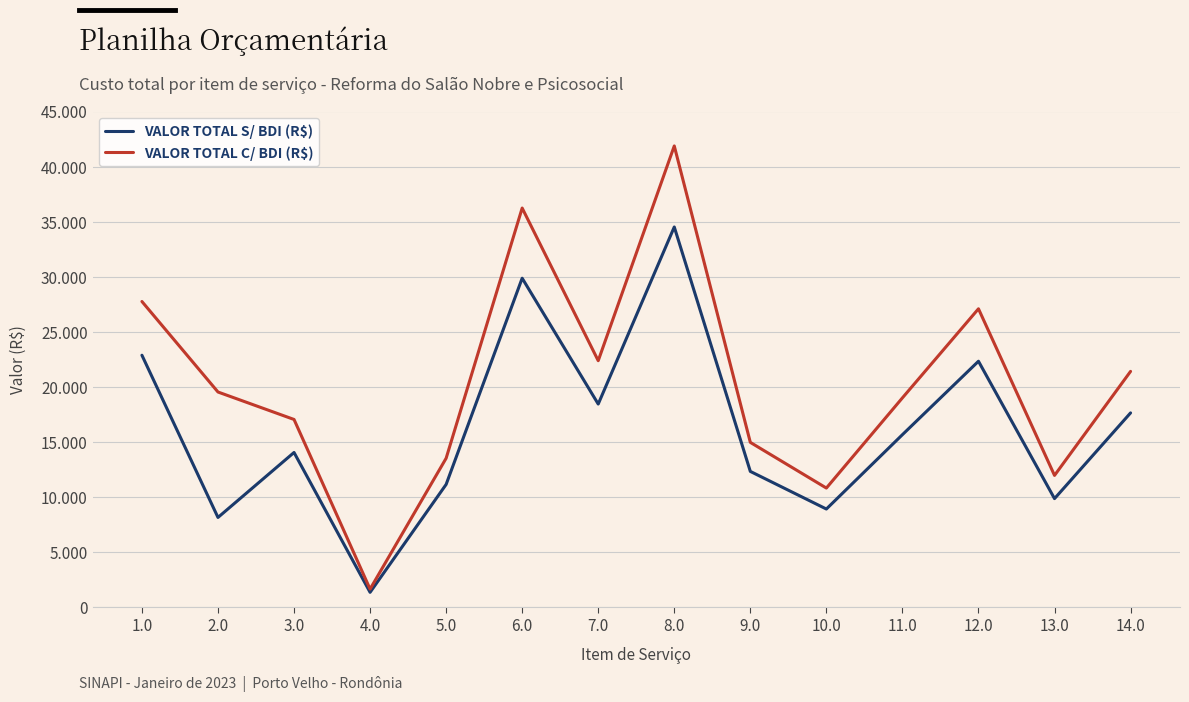

Does the chart display data point markers on the line(s)?

No